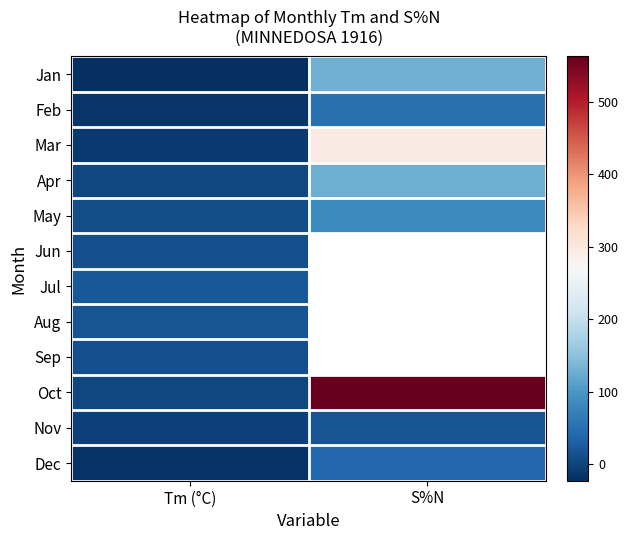

At which label is May closest to 46?

Tm (°C)